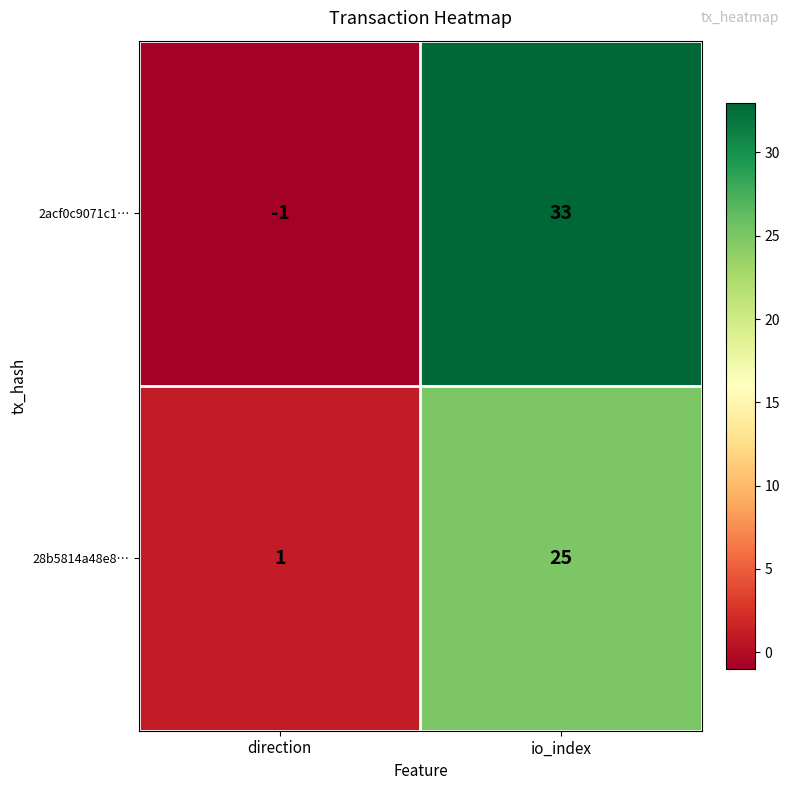

What is the difference between the maximum and minimum values in the 2acf0c9071c1… series?

34